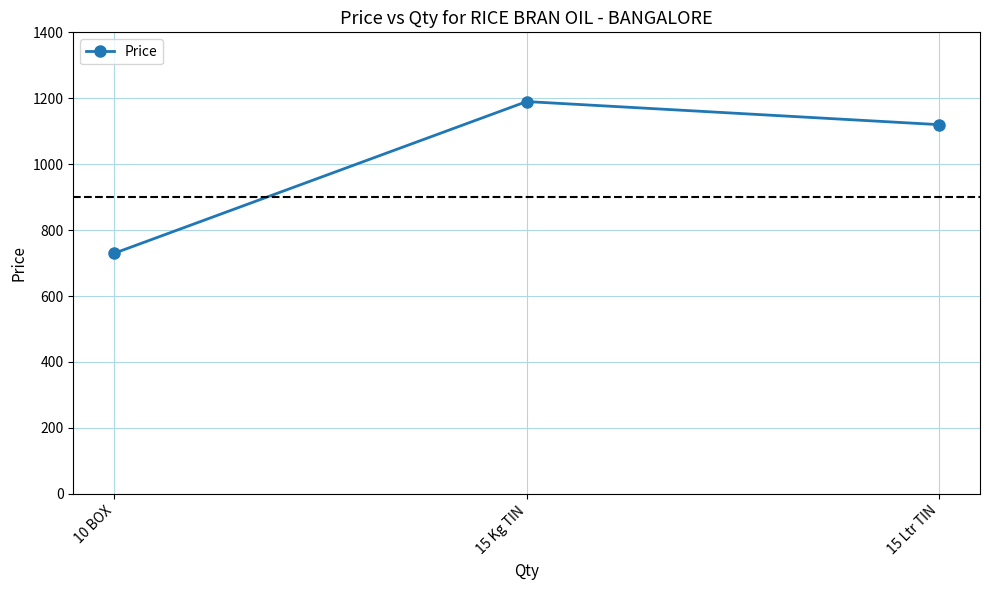

Count the number of data series in this chart.

1